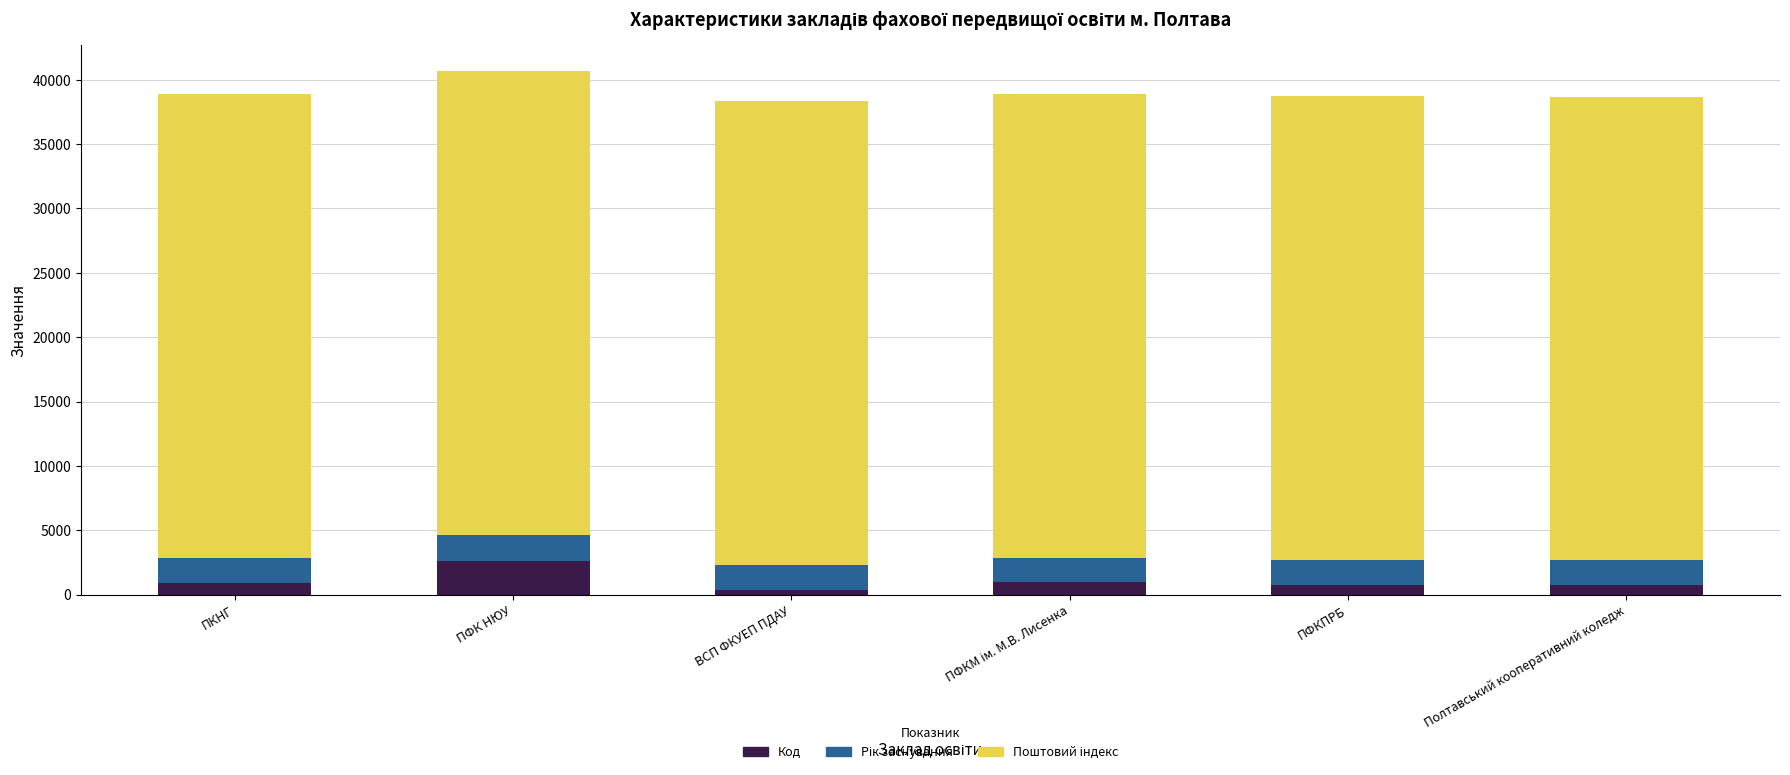

True or false: Код has a value of 2645 at ПФК НЮУ.

True